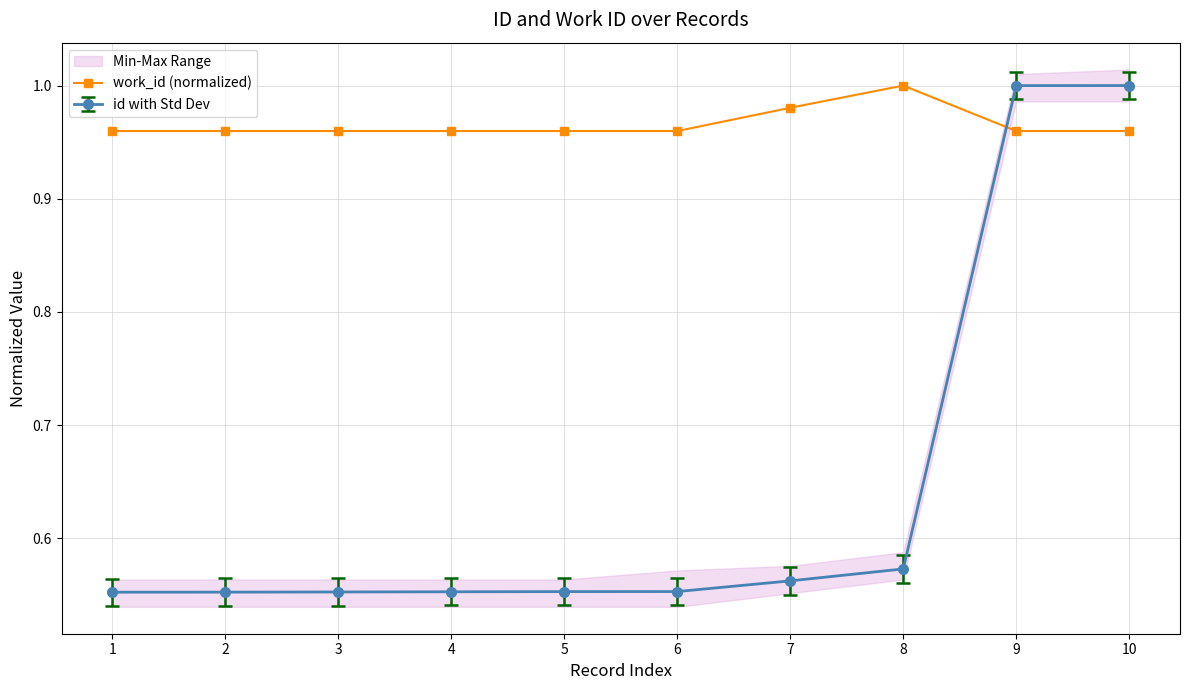

True or false: work_id (normalized) has a value of 0.5 at 6.

False